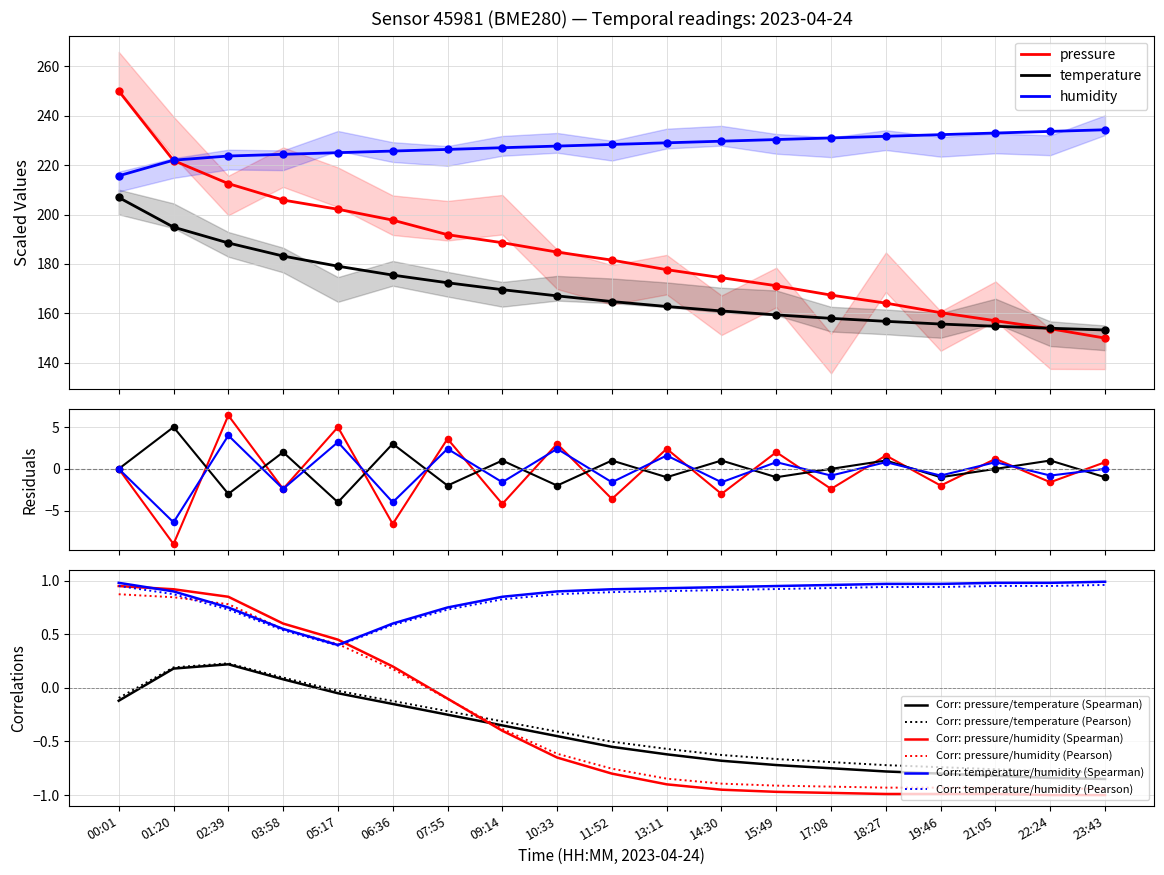

What is the total value across all series at 18:27?

552.6